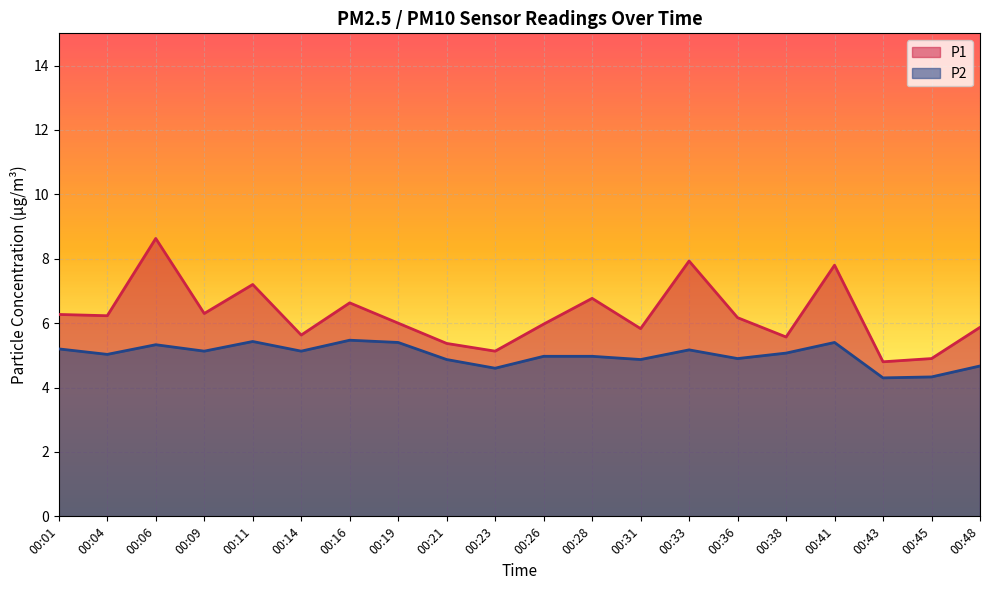

Reading left to right, list all the values displayed in this chart.

P1: 00:01=6.3	00:04=6.2	00:06=8.6	00:09=6.3	00:11=7.2	00:14=5.6	00:16=6.6	00:19=6.0	00:21=5.4	00:23=5.1	00:26=6.0	00:28=6.8	00:31=5.8	00:33=7.9	00:36=6.2	00:38=5.6	00:41=7.8	00:43=4.8	00:45=4.9	00:48=5.9
P2: 00:01=5.2	00:04=5.0	00:06=5.3	00:09=5.1	00:11=5.4	00:14=5.1	00:16=5.5	00:19=5.4	00:21=4.9	00:23=4.6	00:26=5.0	00:28=5.0	00:31=4.9	00:33=5.2	00:36=4.9	00:38=5.1	00:41=5.4	00:43=4.3	00:45=4.3	00:48=4.7